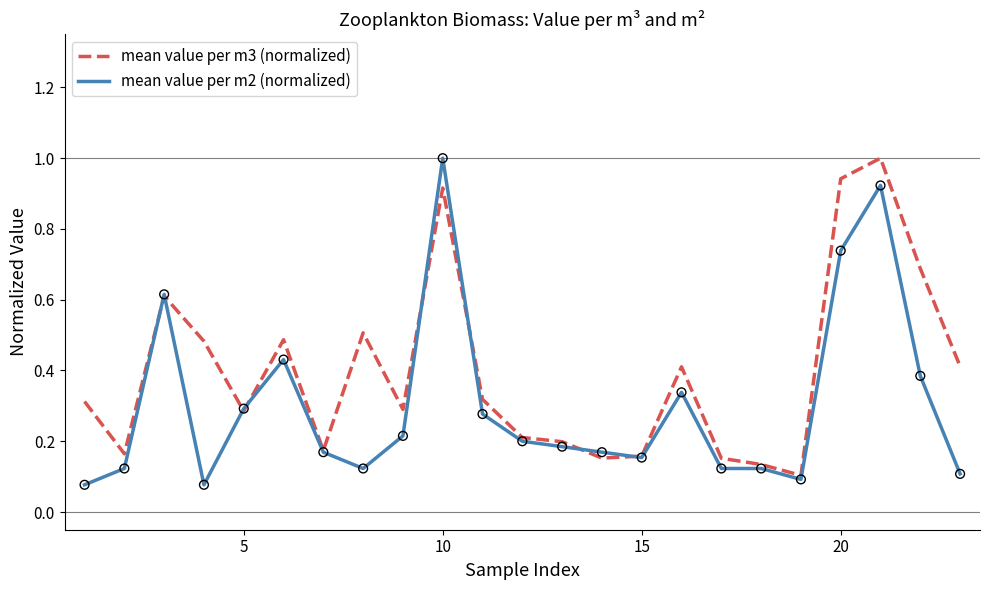

Which series has the largest total across all categories?

mean value per m3 (normalized)